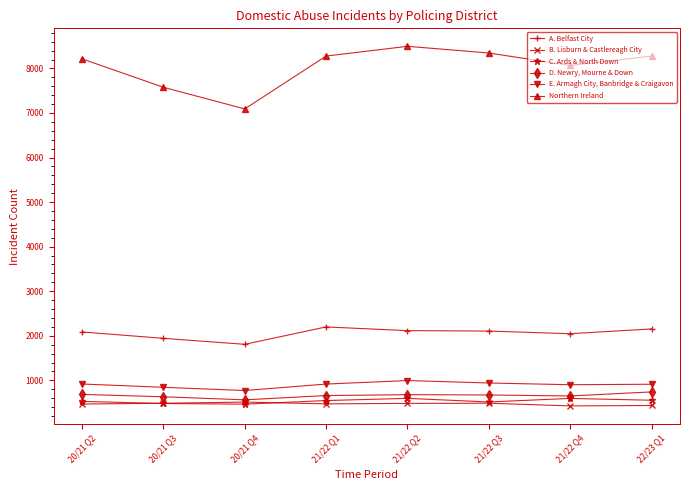

Rank the series by their maximum value, from lowest to highest.

B. Lisburn & Castlereagh City, C. Ards & North Down, D. Newry, Mourne & Down, E. Armagh City, Banbridge & Craigavon, A. Belfast City, Northern Ireland